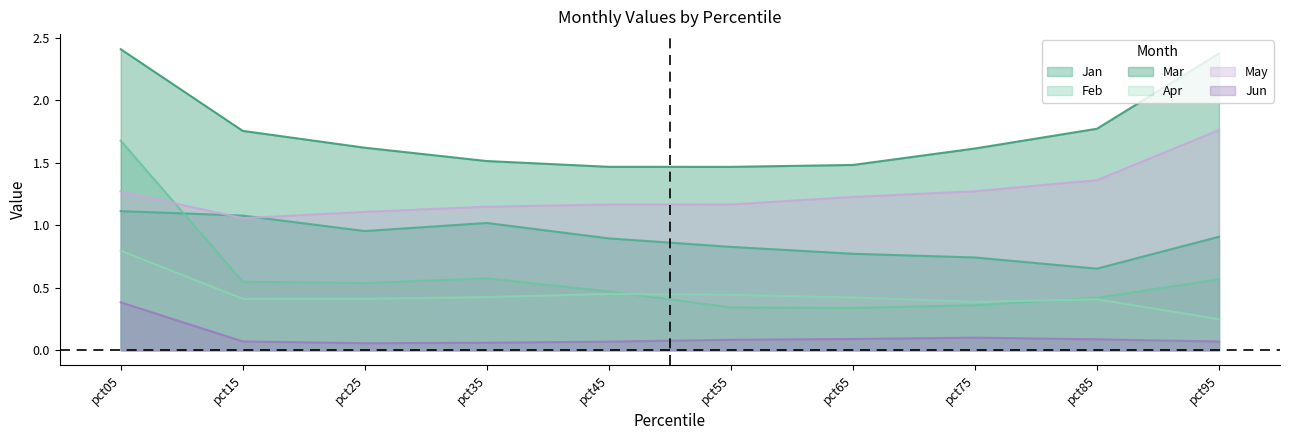

What is the difference between the highest and lowest values at pct95?

2.3